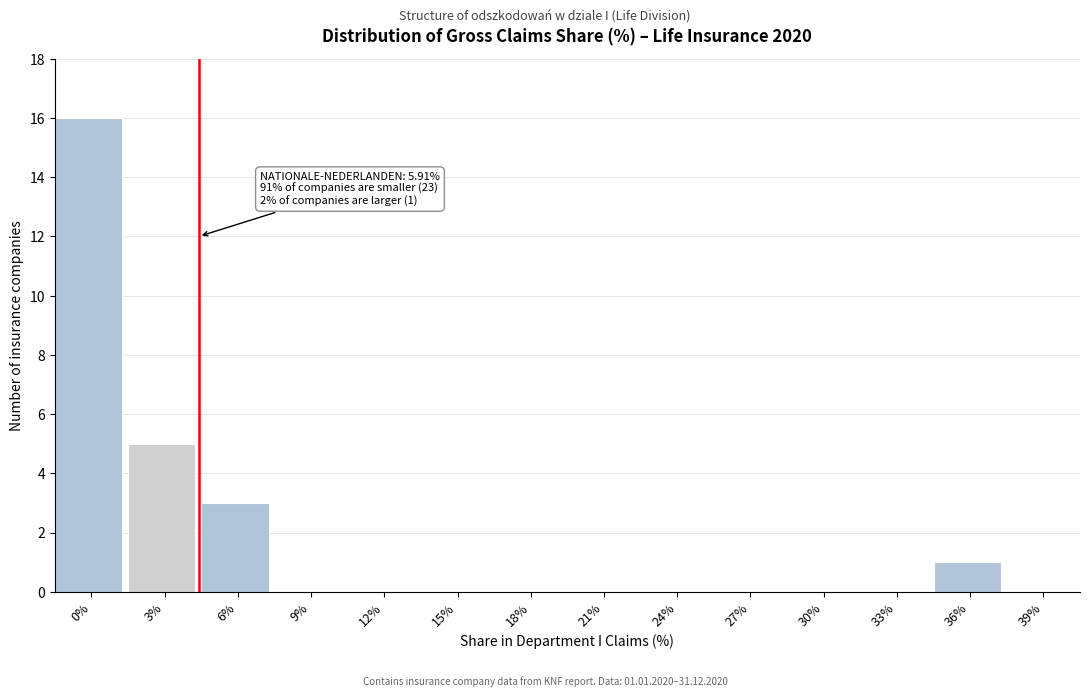

Reading left to right, list all the values displayed in this chart.

0%=16	3%=5	6%=3	9%=0	12%=0	15%=0	18%=0	21%=0	24%=0	27%=0	30%=0	33%=0	36%=1	39%=0